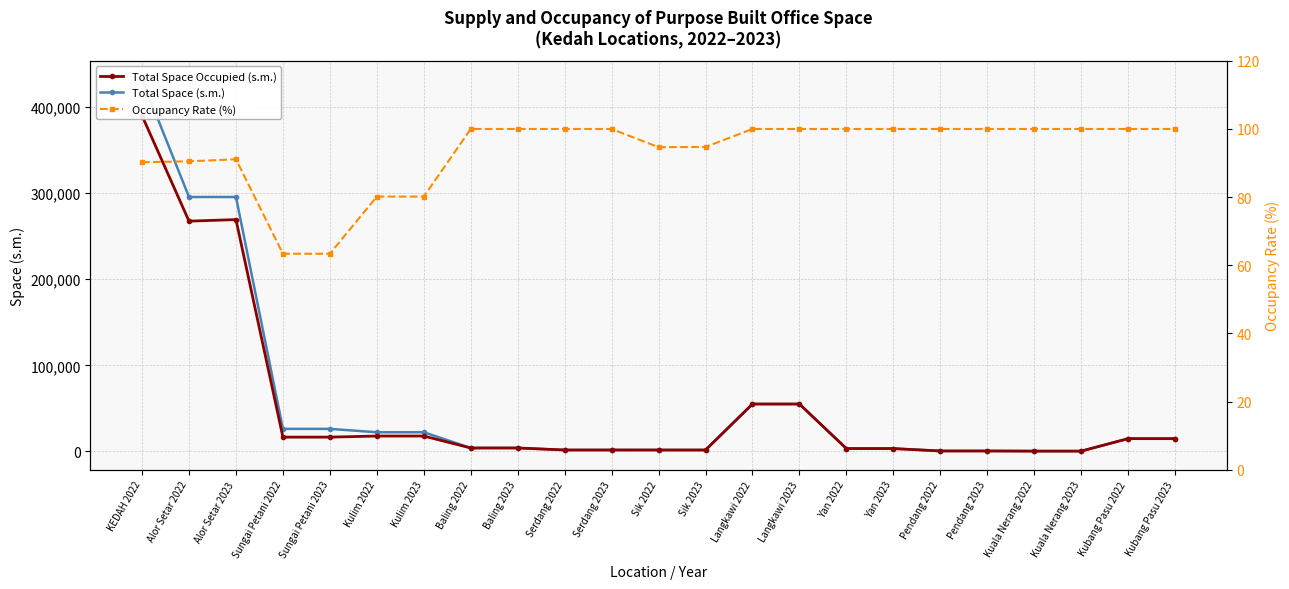

How many data points in Total Space (s.m.) are above 3980?

11